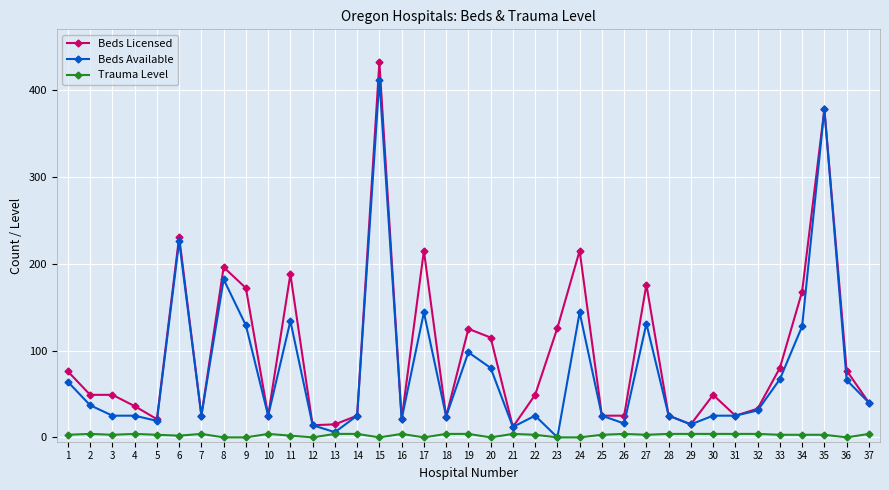

True or false: Beds Available has a value of 12 at 21.

True